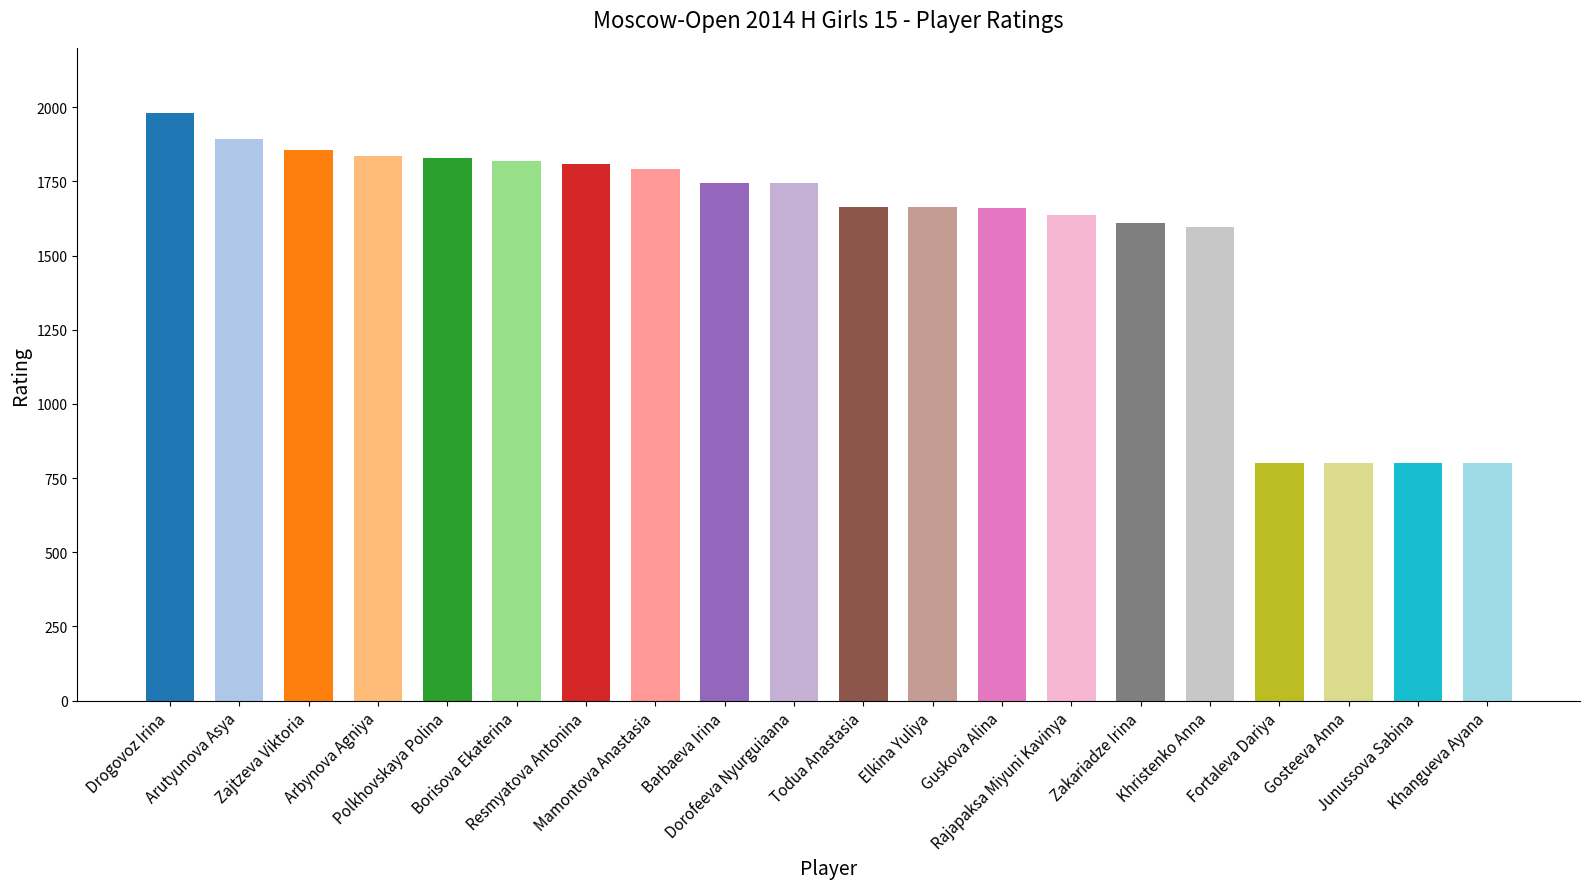

Is it true that the value at Todua Anastasia is 1665?

True